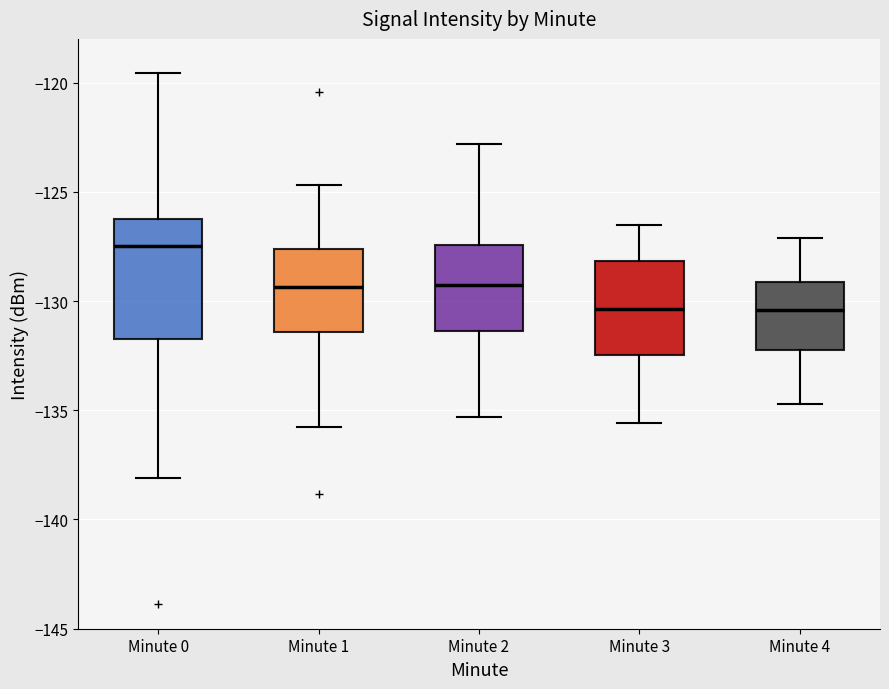

Reading left to right, transcribe this box plot: for each box, give where its median line is, the range the box spans, and where its two whiskers end, as read against the y-axis. The values are not printed on the chart, so give them approximately, as read against the axis.

Minute 0: median -127.5, box -131.5 to -126.0, whiskers -138.0 to -119.5
Minute 1: median -129.5, box -131.5 to -127.5, whiskers -136.0 to -124.5
Minute 2: median -129.0, box -131.5 to -127.5, whiskers -135.5 to -123.0
Minute 3: median -130.5, box -132.5 to -128.0, whiskers -135.5 to -126.5
Minute 4: median -130.5, box -132.0 to -129.0, whiskers -134.5 to -127.0